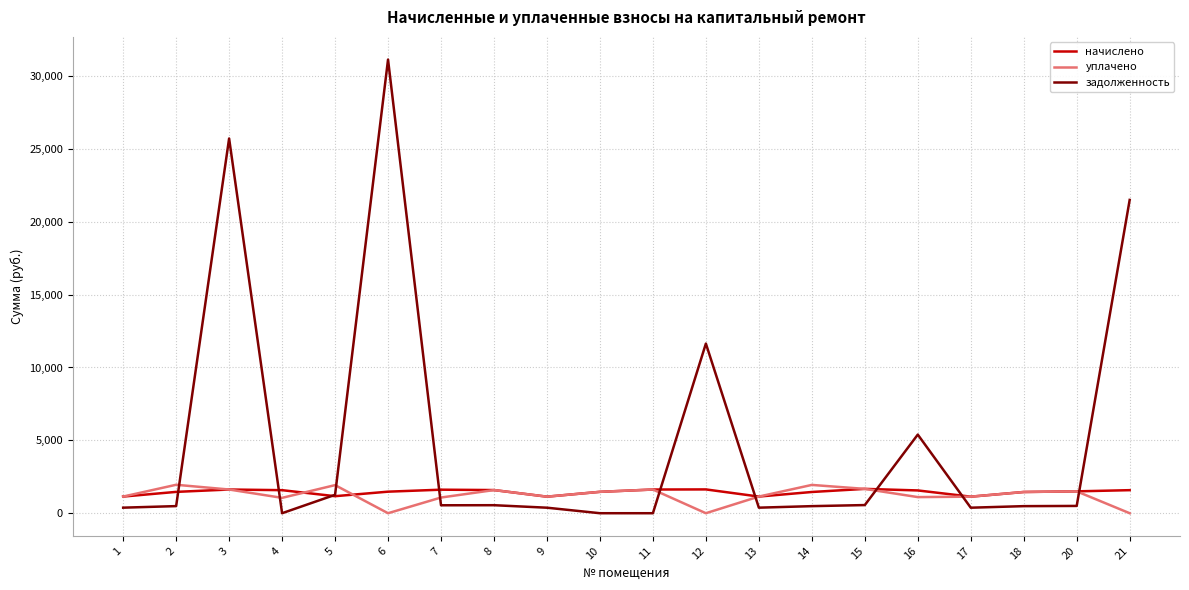

At which category does задолженность reach its first local peak?

3